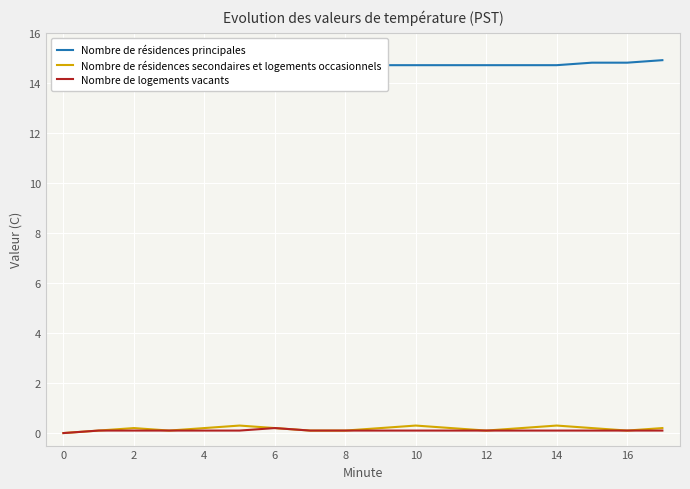

Reading left to right, what are all the values shown in this chart?

Nombre de résidences principales: 14.4	14.4	14.4	14.5	14.5	14.6	14.6	14.6	14.7	14.7	14.7	14.7	14.7	14.7	14.7	14.8	14.8	14.9
Nombre de résidences secondaires et logements occasionnels: 0.0	0.1	0.2	0.1	0.2	0.3	0.2	0.1	0.1	0.2	0.3	0.2	0.1	0.2	0.3	0.2	0.1	0.2
Nombre de logements vacants: 0.0	0.1	0.1	0.1	0.1	0.1	0.2	0.1	0.1	0.1	0.1	0.1	0.1	0.1	0.1	0.1	0.1	0.1